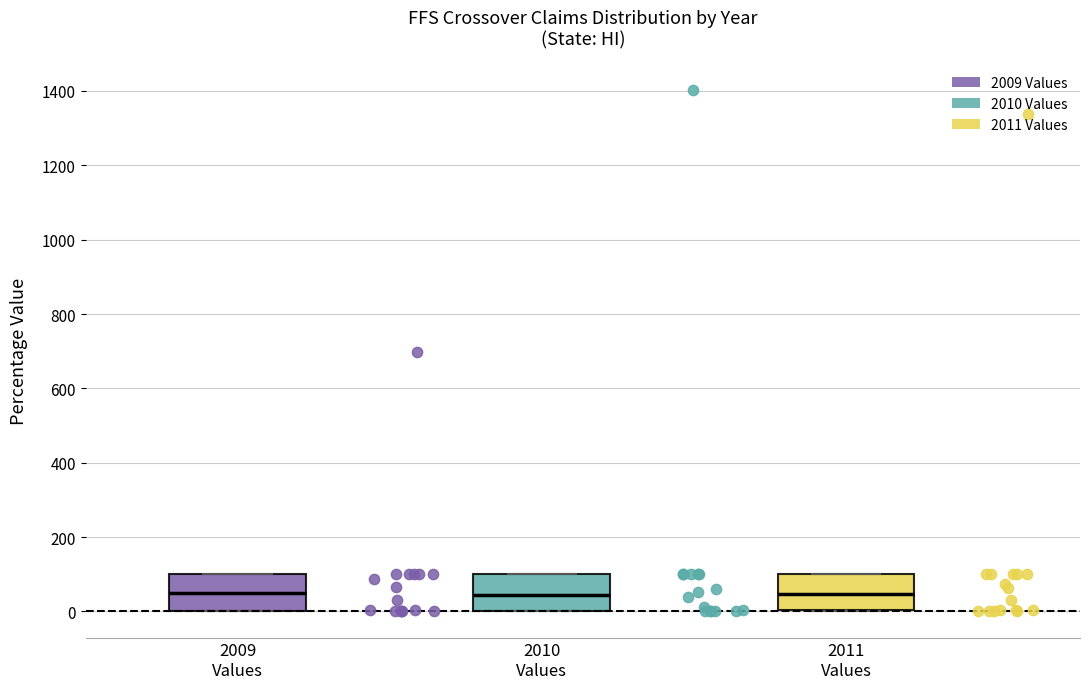

Where is the upper edge of the box for 2009 Values on the y-axis? The values are not printed on the chart, so give them approximately, as read against the axis.

100